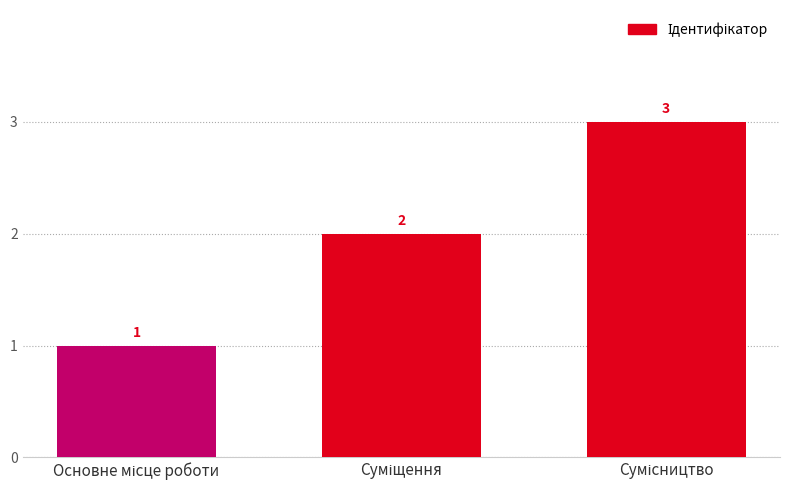

What is the sum of all values?

6